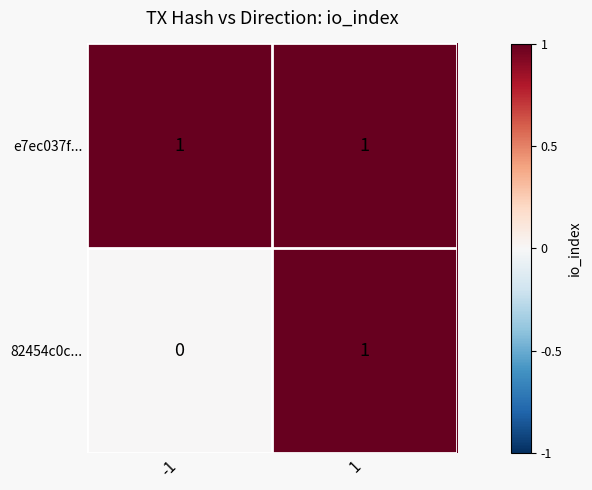

Reading left to right, list all the values displayed in this chart.

e7ec037f...: -1=1	1=1
82454c0c...: -1=0	1=1